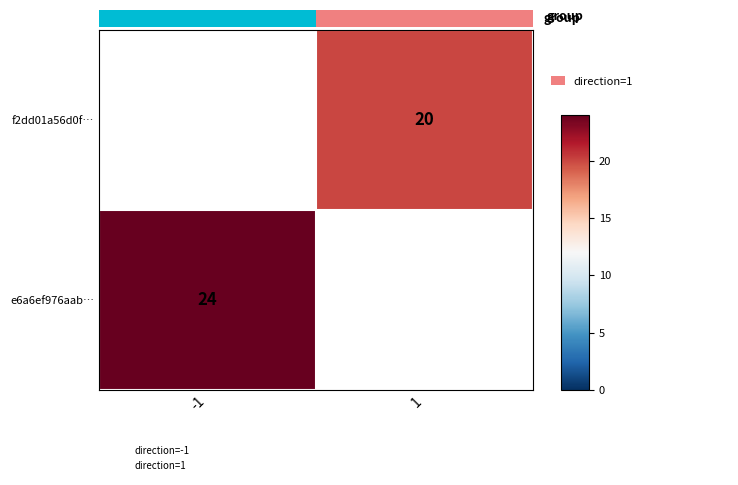

Between -1 and 1, which is larger?

1